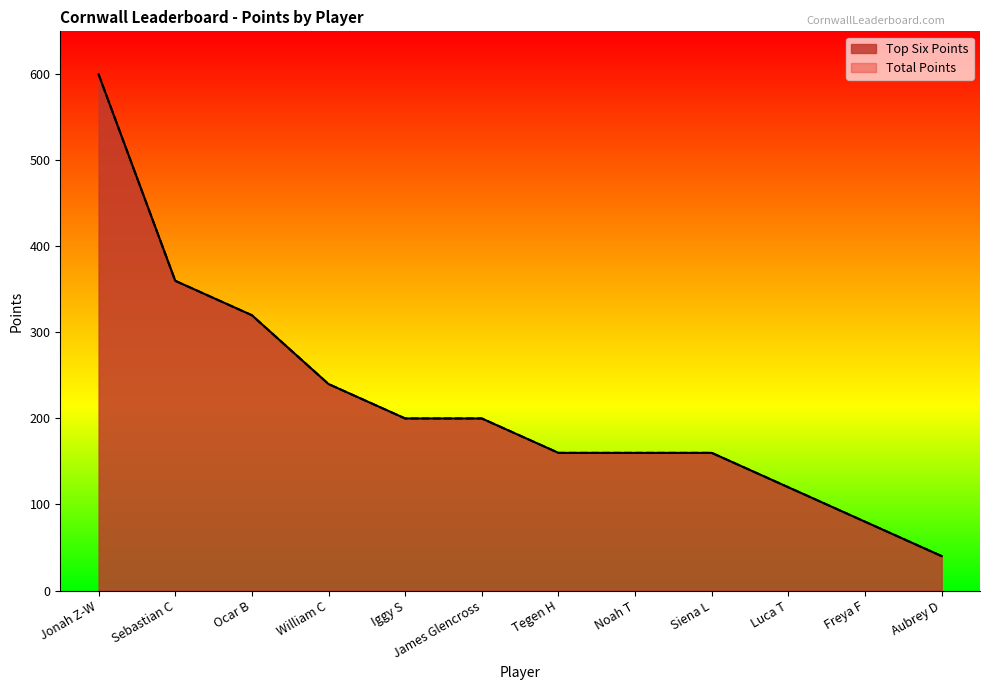

True or false: Total Points has more than 0 points higher than both neighbors.

False